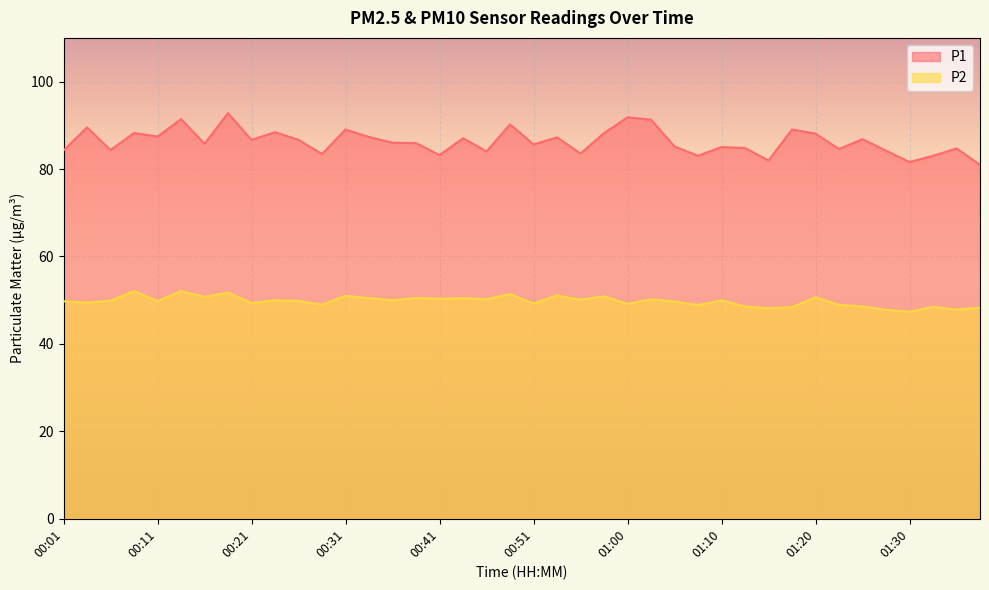

Which series has the largest total across all categories?

P1